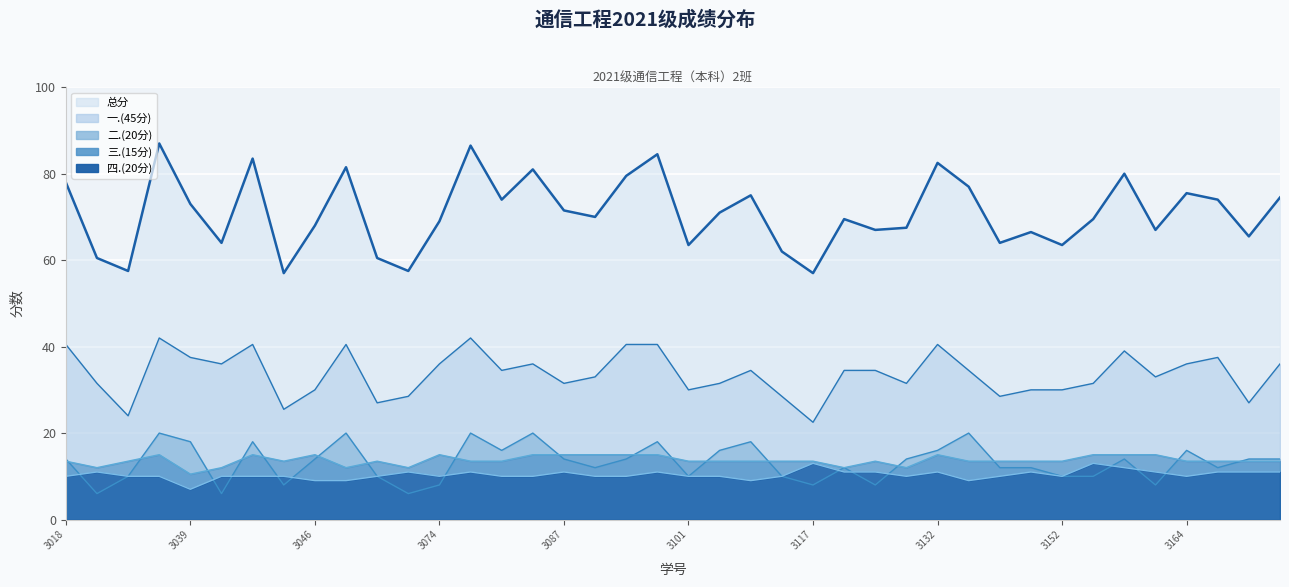

At which category is the sum across all series the highest?

2021083037